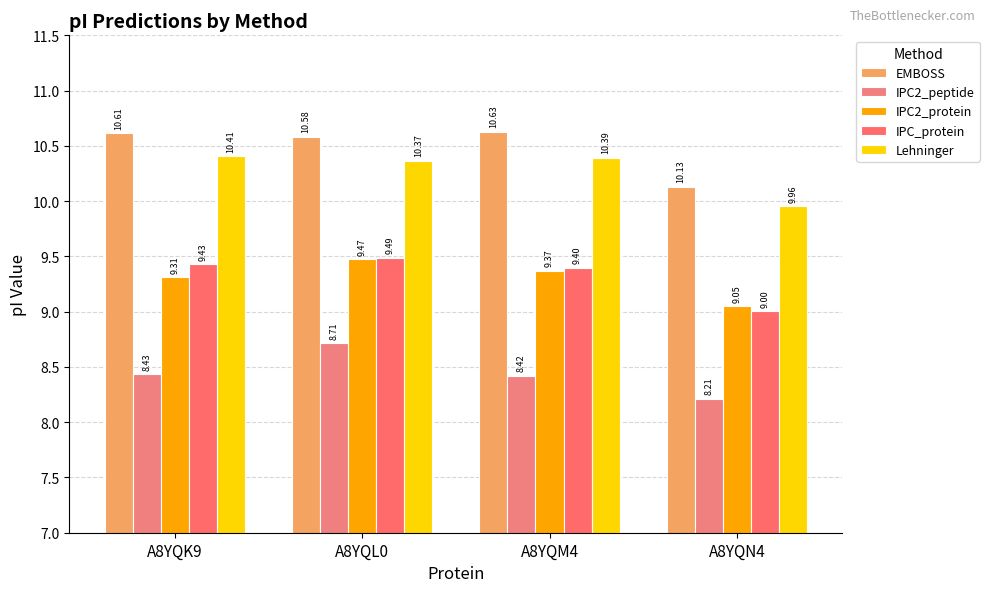

Between A8YQN4 and A8YQL0, which is larger?

A8YQL0